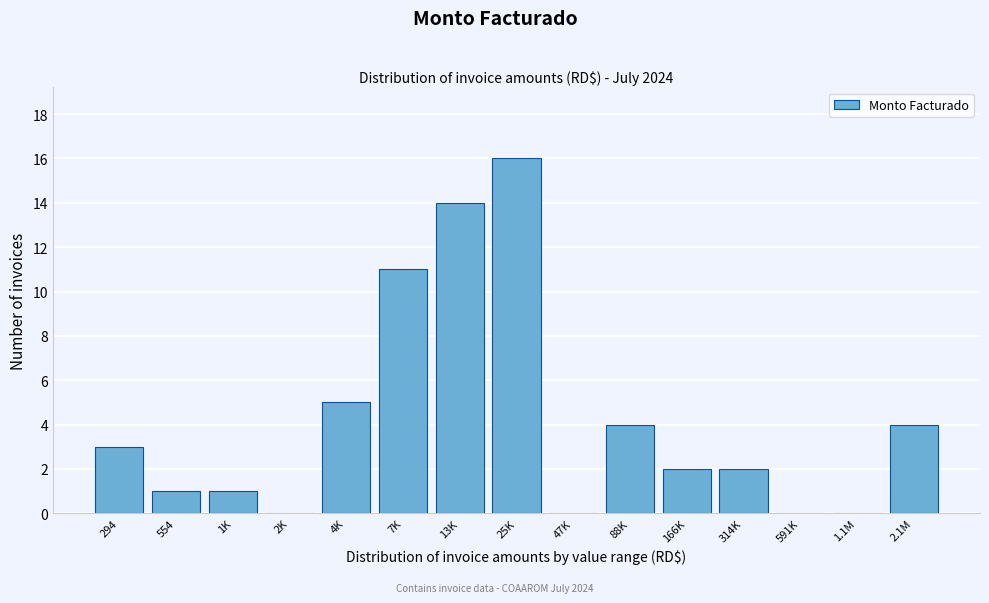

Reading left to right, list all the values displayed in this chart.

294=3	554=1	1K=1	2K=0	4K=5	7K=11	13K=14	25K=16	47K=0	88K=4	166K=2	314K=2	591K=0	1.1M=0	2.1M=4